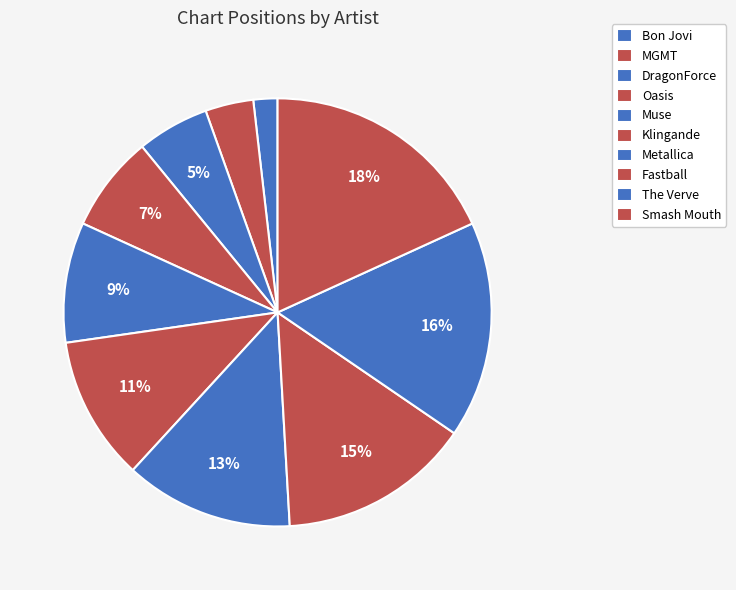

To the nearest percent, what is the combined percentage of Smash Mouth and Bon Jovi?

20%